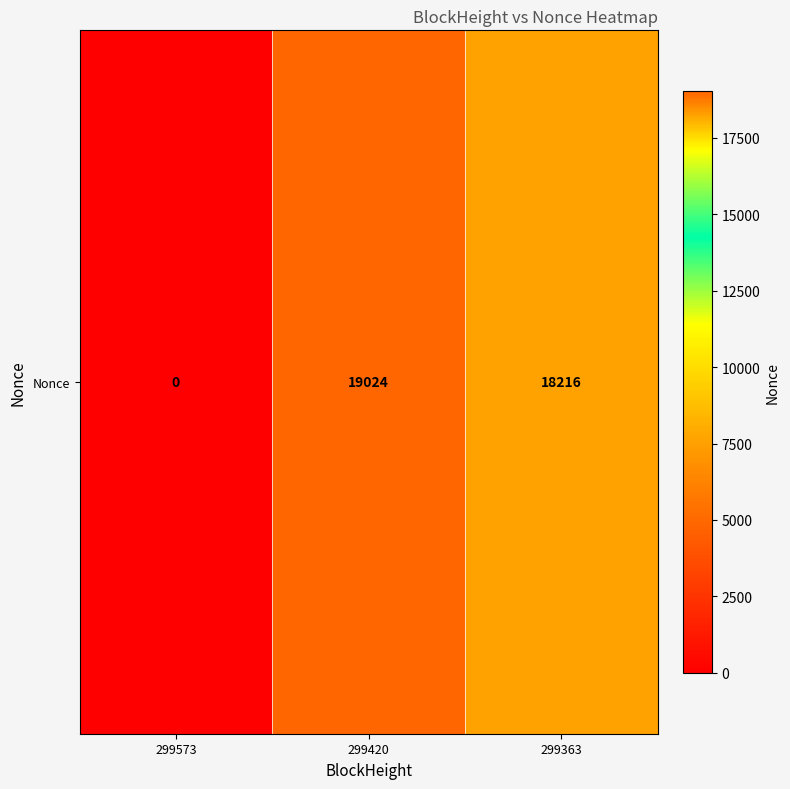

Where is the data nearest to the value 9512?

299363